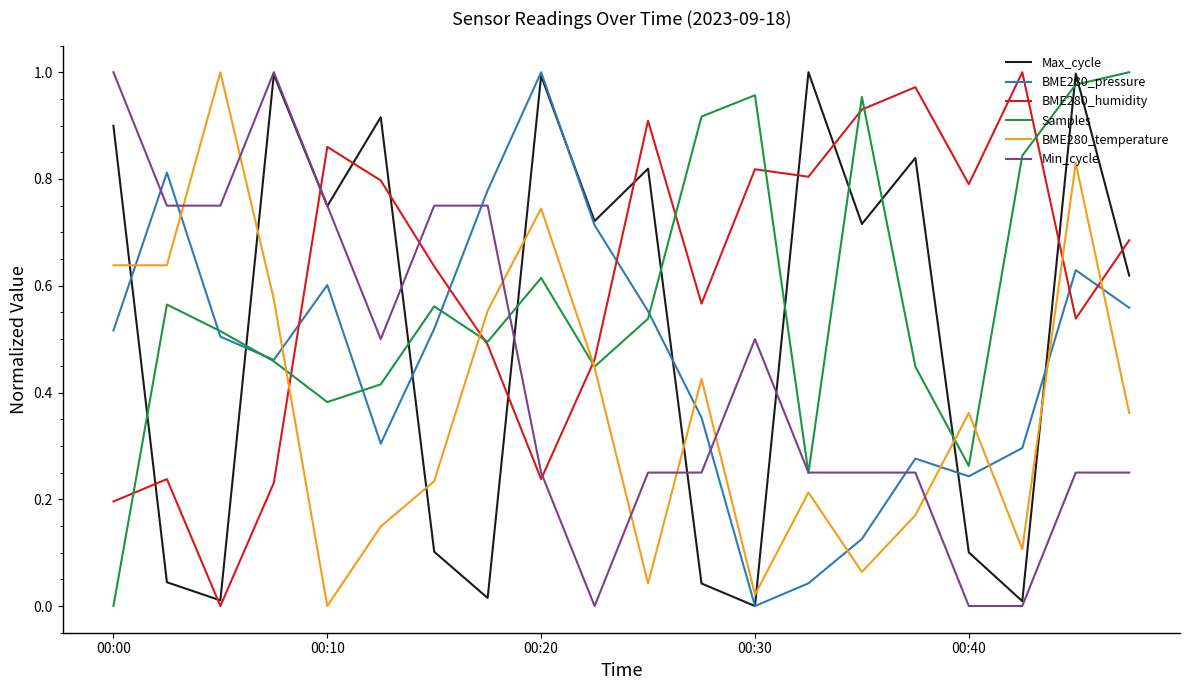

After their last crossing, which series has the higher values: BME280_pressure or BME280_temperature?

BME280_pressure